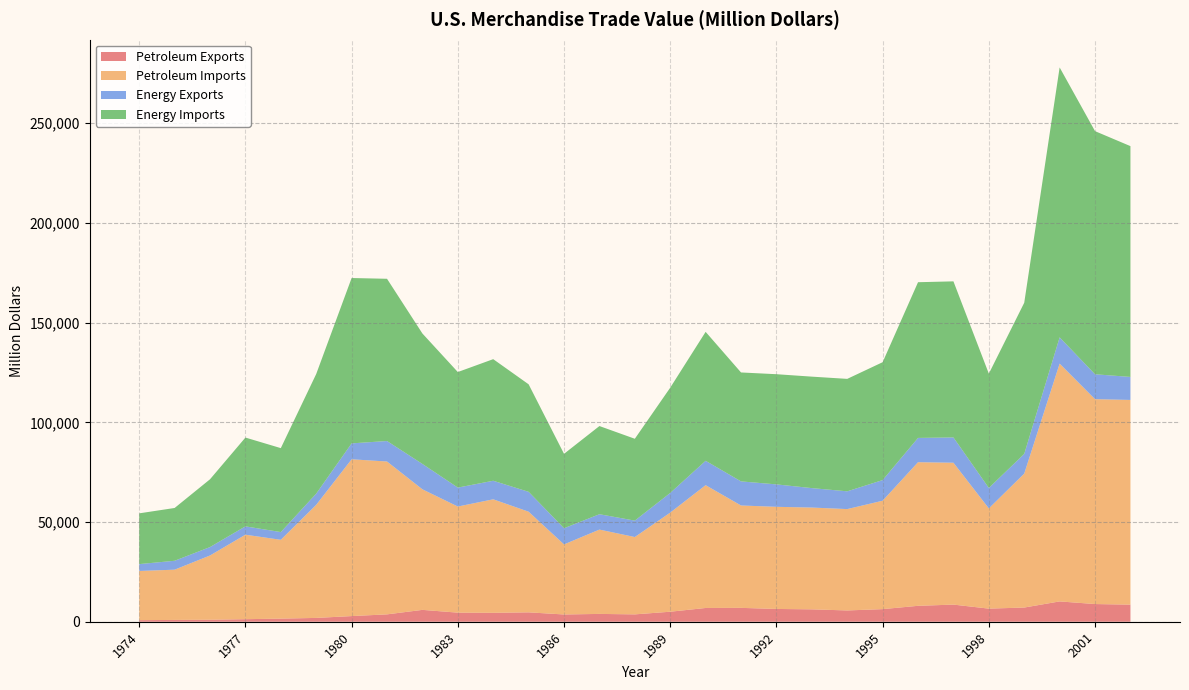

Reading left to right, transcribe all the data shown in this chart.

Petroleum Exports: 1974=791.7	1975=907.3	1976=997.9	1977=1275.6	1978=1561.3	1979=1913.6	1980=2833.4	1981=3695.8	1982=5947.3	1983=4557.4	1984=4469.7	1985=4707.1	1986=3639.5	1987=3922.1	1988=3692.5	1989=5021.1	1990=6900.9	1991=6953.7	1992=6411.7	1993=6215.0	1994=5659.0	1995=6321.0	1996=7984.0	1997=8592.0	1998=6574.0	1999=7118.0	2000=10192.0	2001=8868.0	2002=8569.0
Petroleum Imports: 1974=24667.9	1975=25196.7	1976=32225.7	1977=42368.2	1978=39526.3	1979=56714.7	1980=78636.8	1981=76658.9	1982=60458.2	1983=53216.8	1984=56924.1	1985=50475.2	1986=35142.3	1987=42285.4	1988=38786.5	1989=49704.2	1990=61582.7	1991=51350.1	1992=51216.8	1993=51046.4	1994=50835.0	1995=54368.0	1996=72022.0	1997=71152.0	1998=50264.0	1999=67173.0	2000=119251.0	2001=102747.0	2002=102663.0
Energy Exports: 1974=3443.9	1975=4469.5	1976=4225.8	1977=4183.6	1978=3880.6	1979=5620.5	1980=7982.3	1981=10279.0	1982=12728.8	1983=9499.9	1984=9310.5	1985=9970.9	1986=8114.5	1987=7713.1	1988=8235.2	1989=9869.3	1990=12233.4	1991=12081.3	1992=11254.1	1993=9756.0	1994=8911.0	1995=10358.0	1996=12181.0	1997=12682.0	1998=10251.0	1999=9880.0	2000=13179.0	2001=12494.0	2002=11541.0
Energy Imports: 1974=25453.8	1975=26475.6	1976=33995.9	1977=44537.2	1978=42095.8	1979=59997.9	1980=82924.0	1981=81360.3	1982=65409.2	1983=57952.2	1984=60979.8	1985=53917.1	1986=37309.9	1987=44219.5	1988=41041.5	1989=52778.9	1990=64661.4	1991=54629.2	1992=55255.6	1993=55899.8	1994=56391.0	1995=59109.0	1996=78086.0	1997=78277.0	1998=57323.0	1999=75803.0	2000=135367.0	2001=121923.0	2002=115748.0